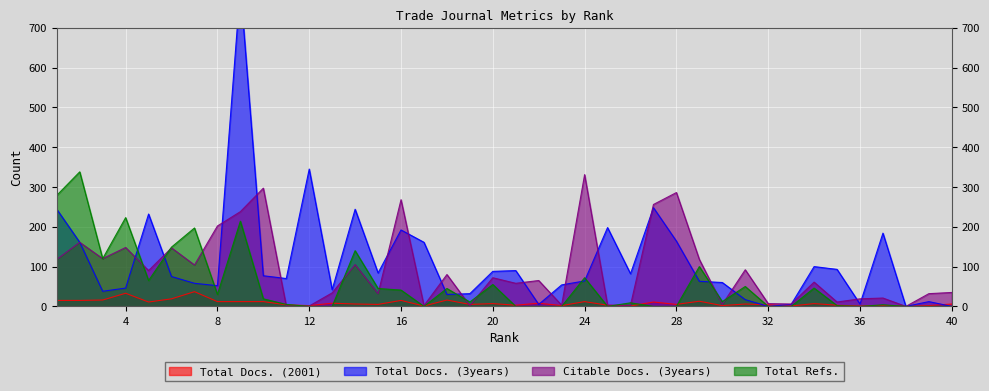

At which category does Total Docs. (2001) reach its first local valley?

5